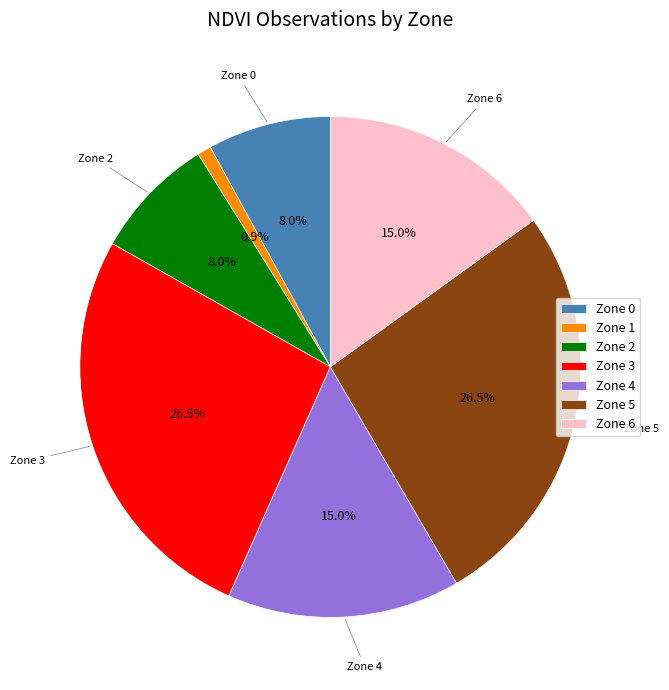

Combined, what portion of the pie is Zone 2 and Zone 6?

23.0%